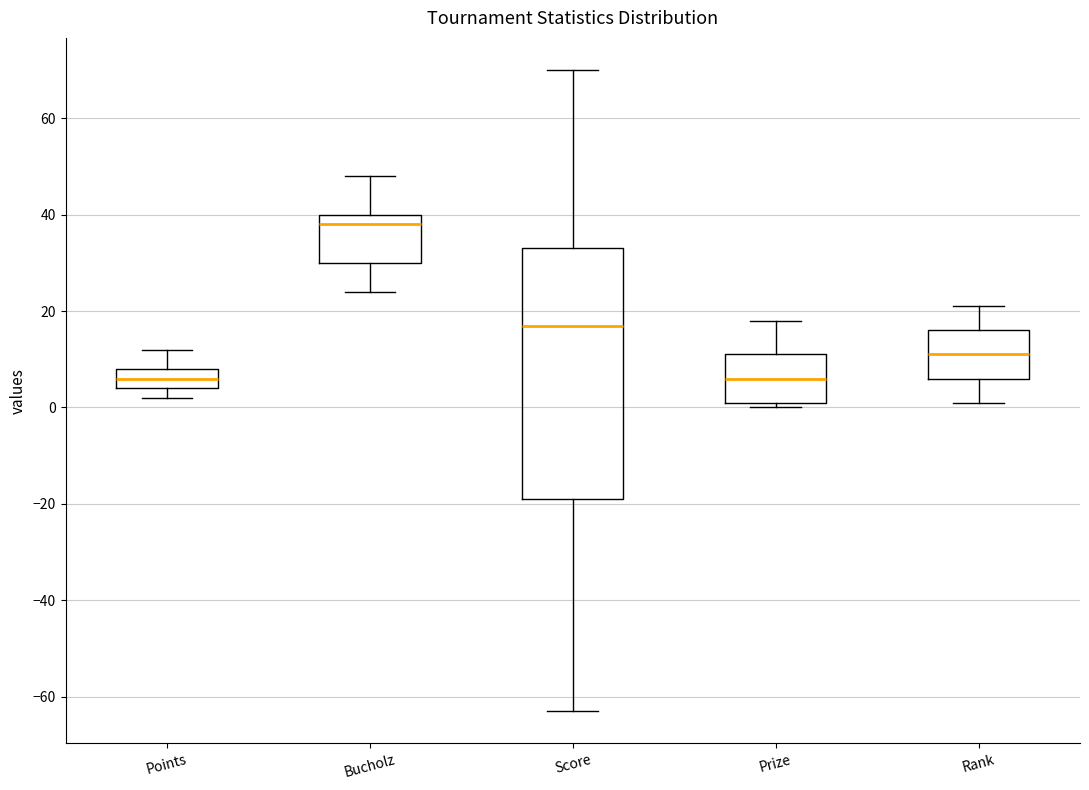

Which box is the tallest, from its lower edge to its upper edge?

Score